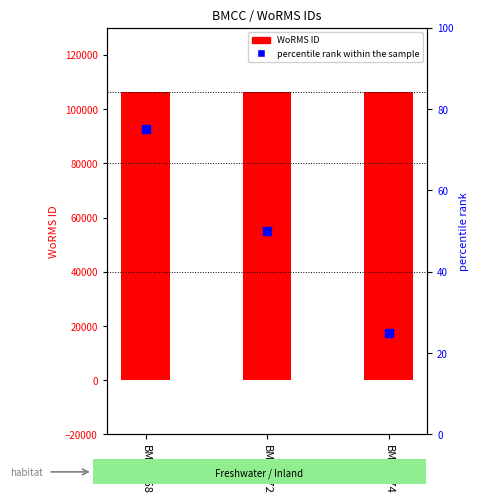

What is the change in value from BMCC468 to BMCC472?

-25